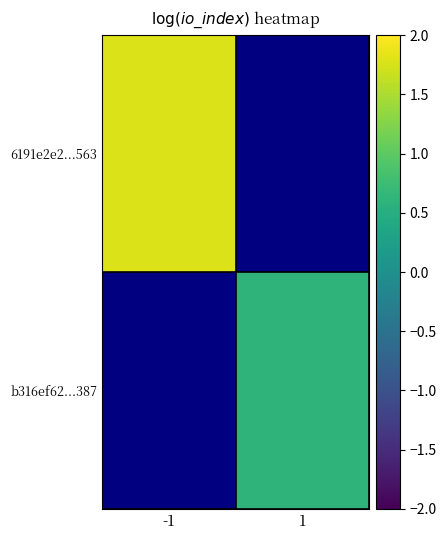

At which label does b316ef62...387 first exceed 0?

1